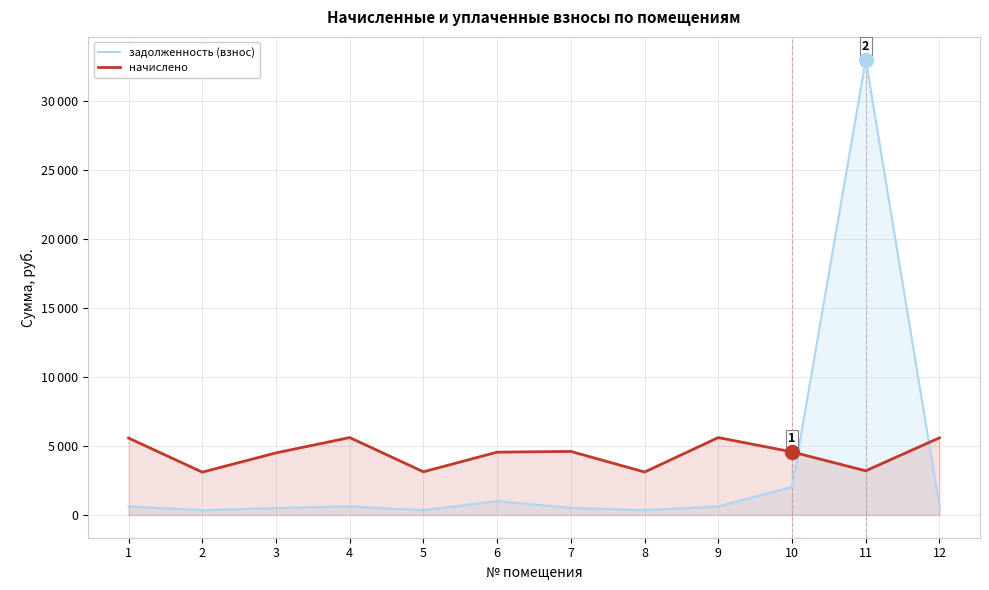

Is the value of начислено at 1 greater than the value of задолженность (взнос) at 5?

Yes